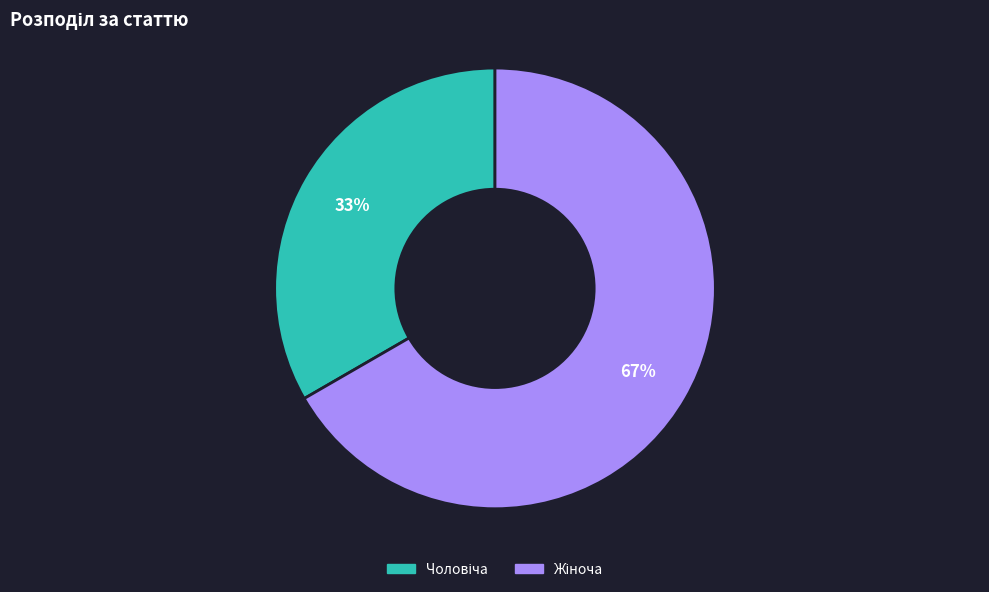

Count the number of slices in the pie.

2